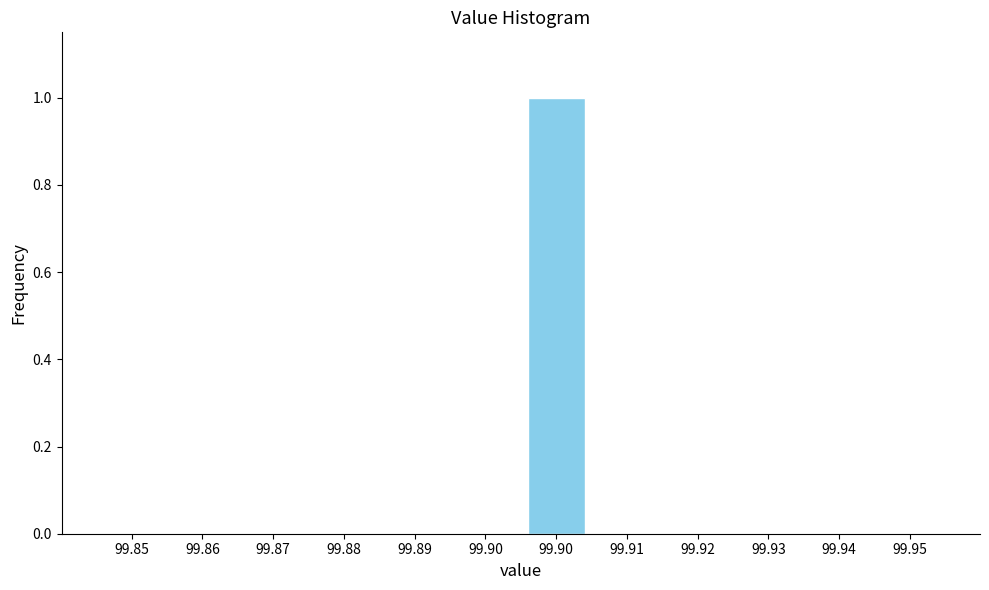

Are the bars horizontal?

No